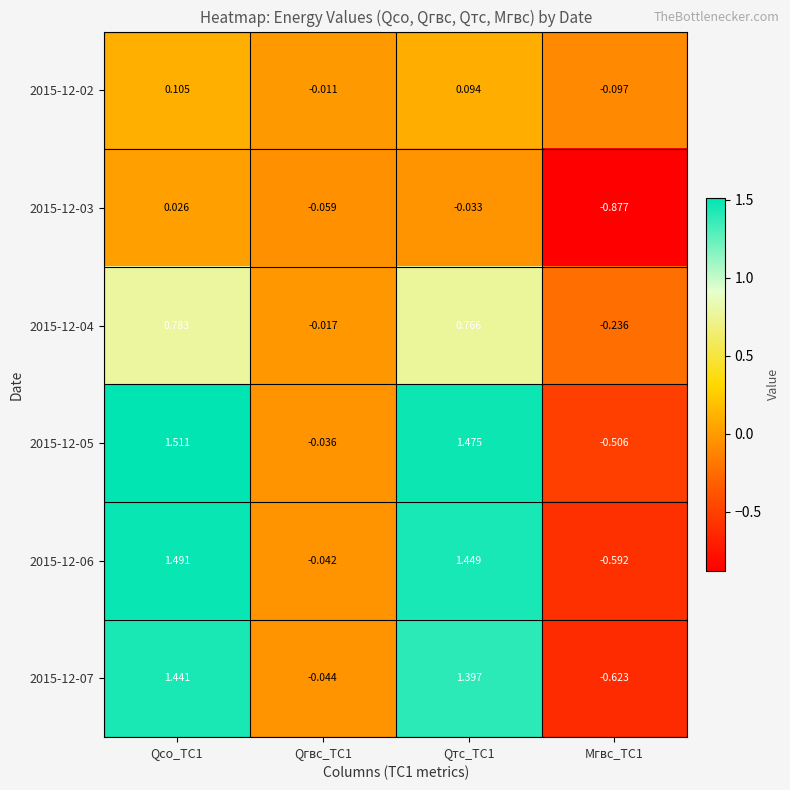

What is the total value across all series at Qтс_ТС1?

5.1